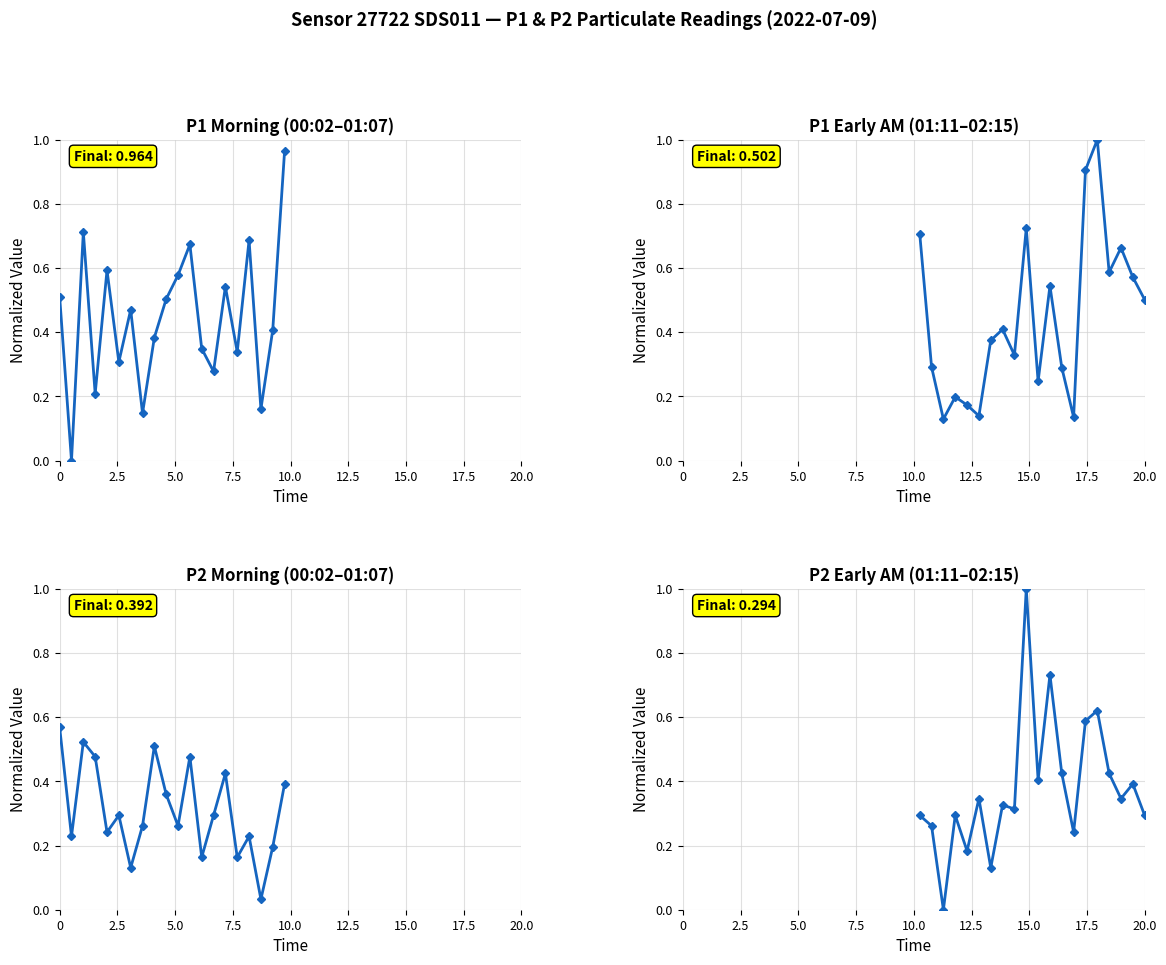

True or false: P1 (first half) and P1 (second half) cross at least once.

True